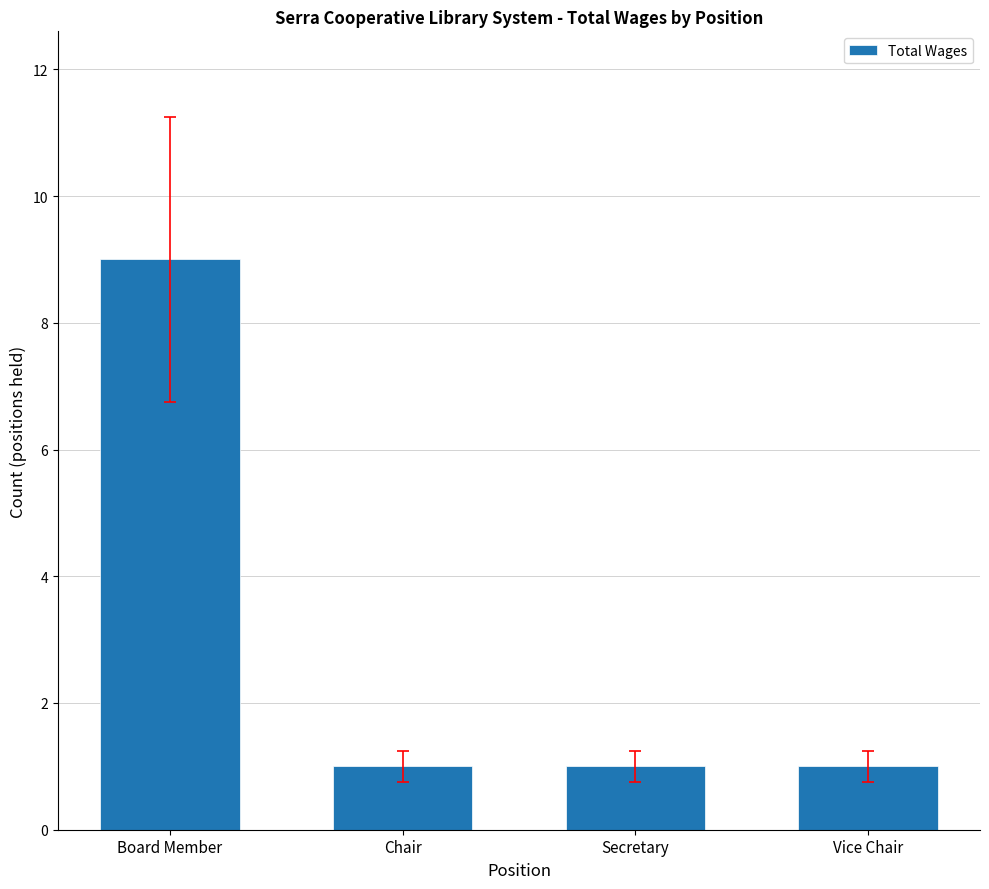

Does the chart contain any negative values?

No